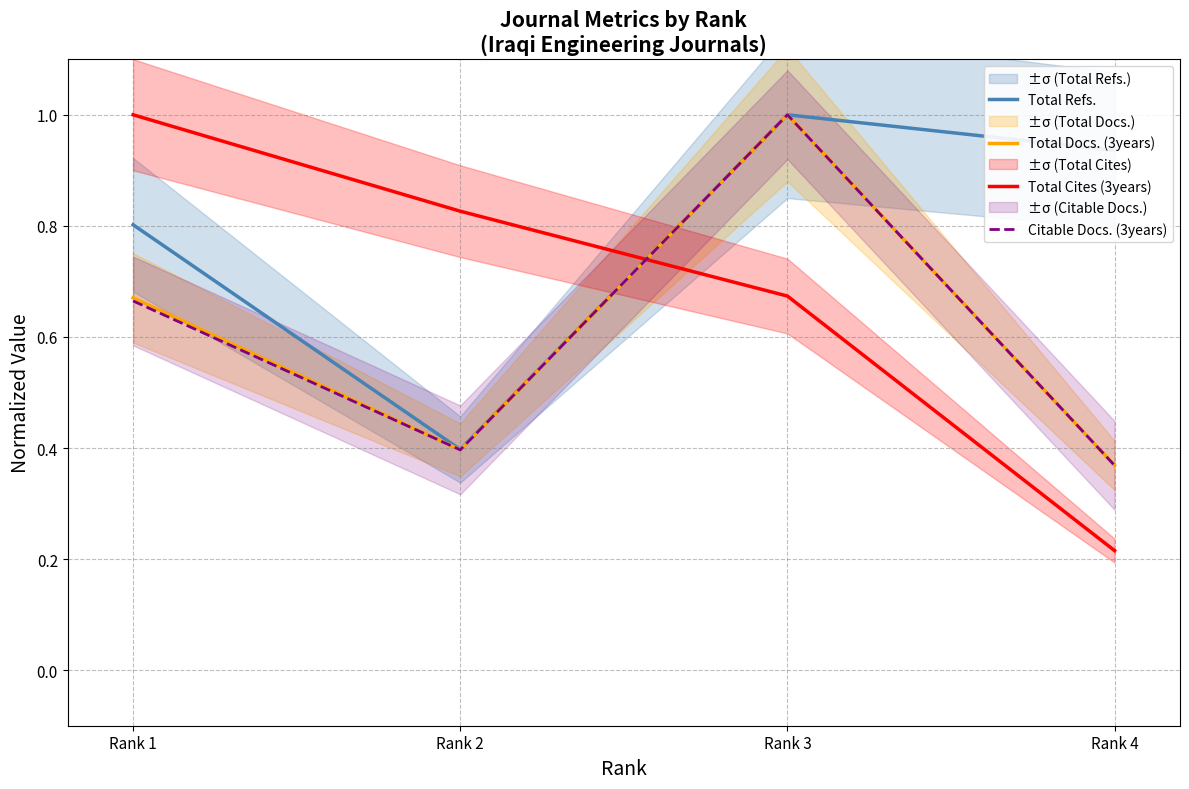

How many lines are shown in the chart?

4